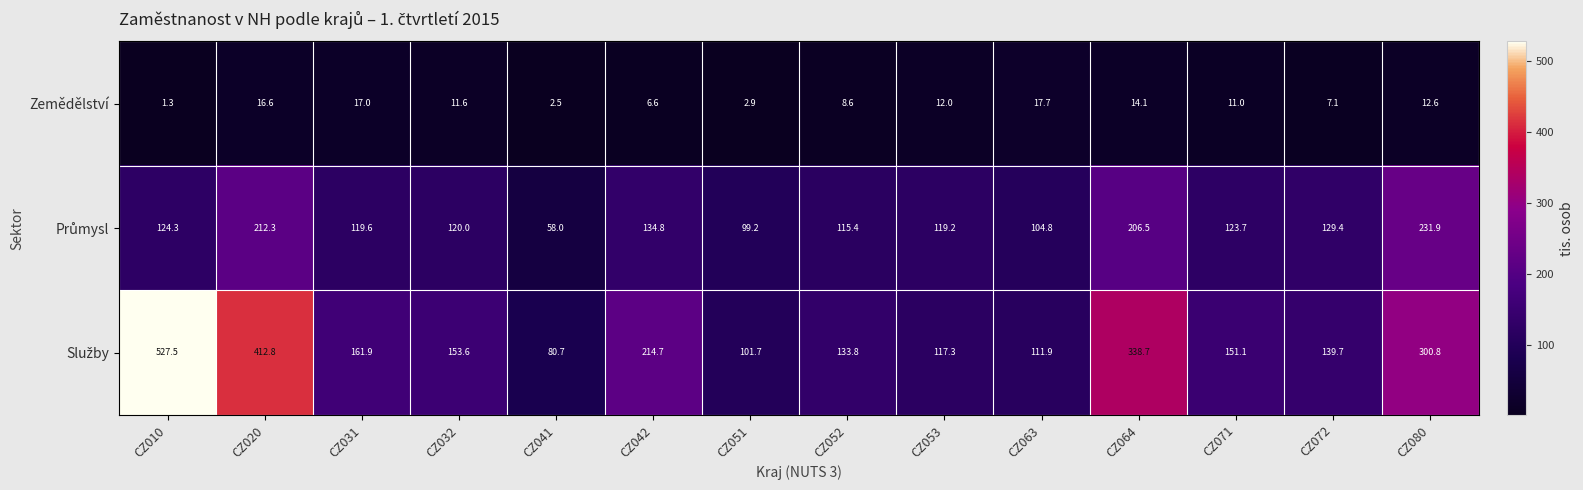

What is the approximate value of Zemědělství at CZ031?

17.0